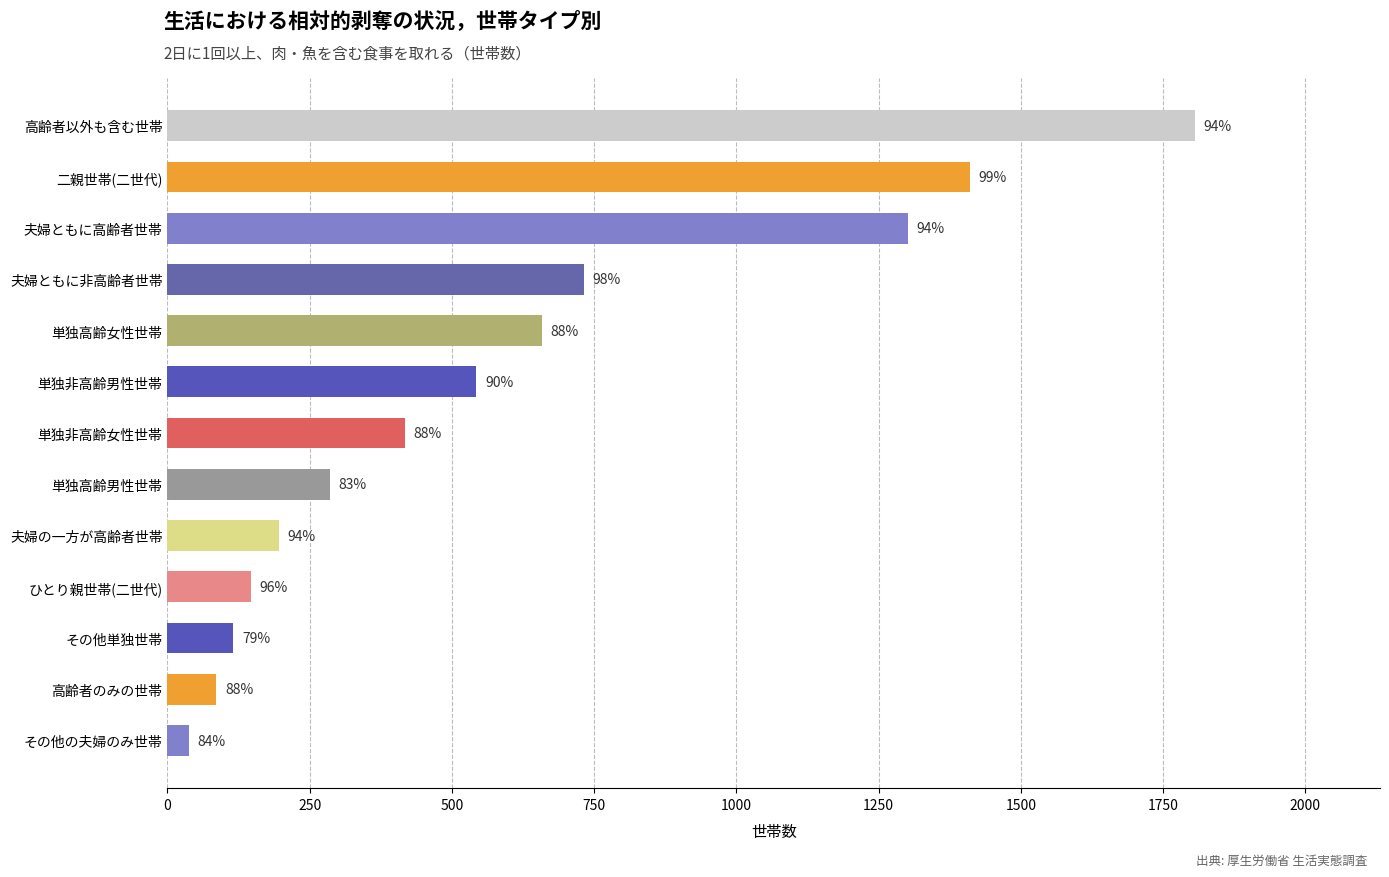

Does the chart contain any negative values?

No